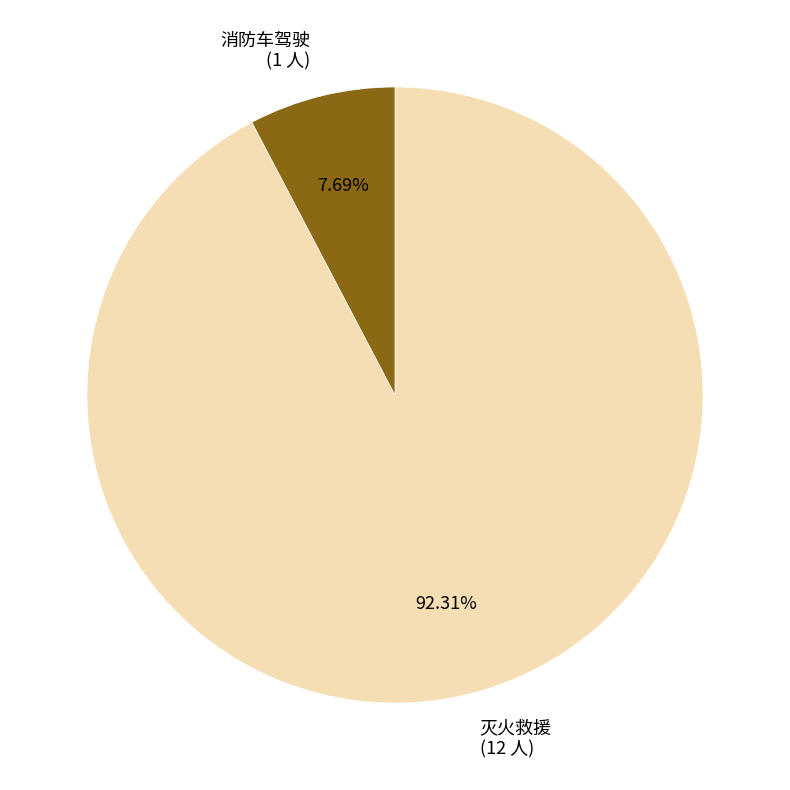

Is it true that 消防车驾驶 is 1% of the pie?

False